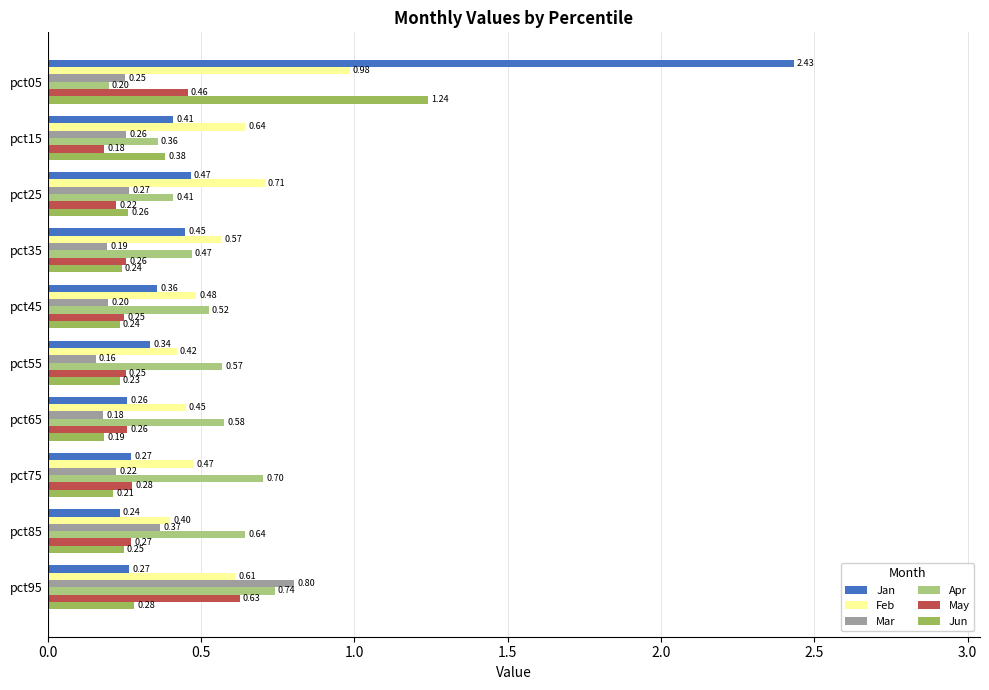

What is the sum of all Jun values?

3.5